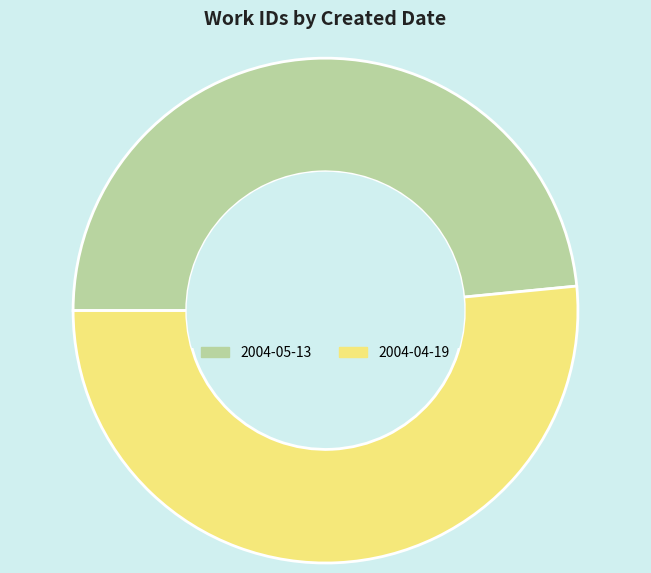

Do 2004-04-19 and 2004-05-13 together represent more than half of the pie?

Yes